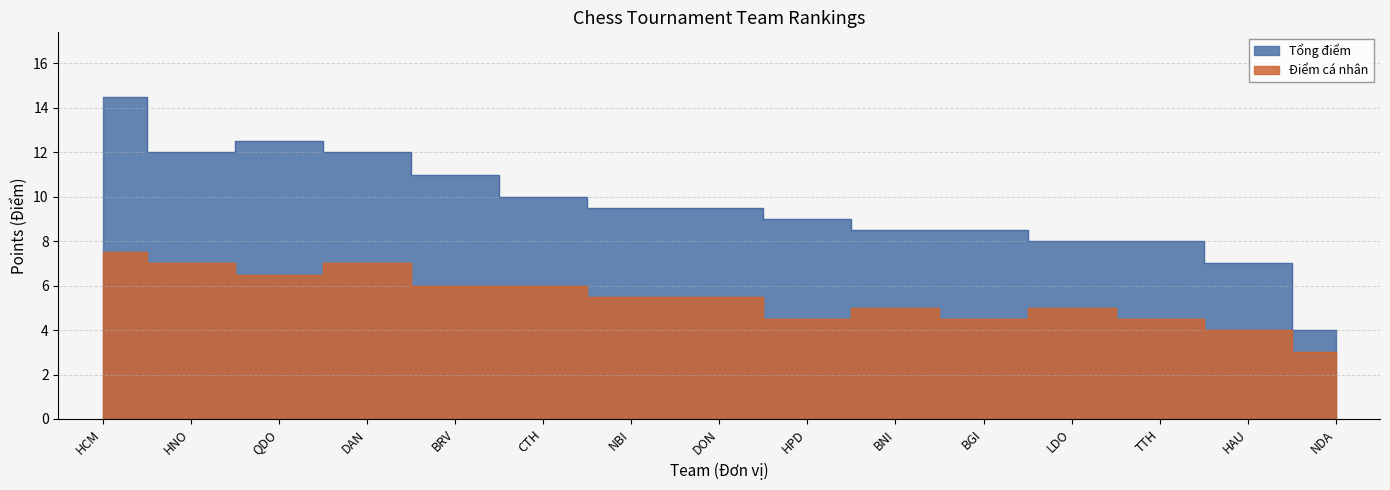

At which label does Điểm cá nhân reach its minimum?

NDA